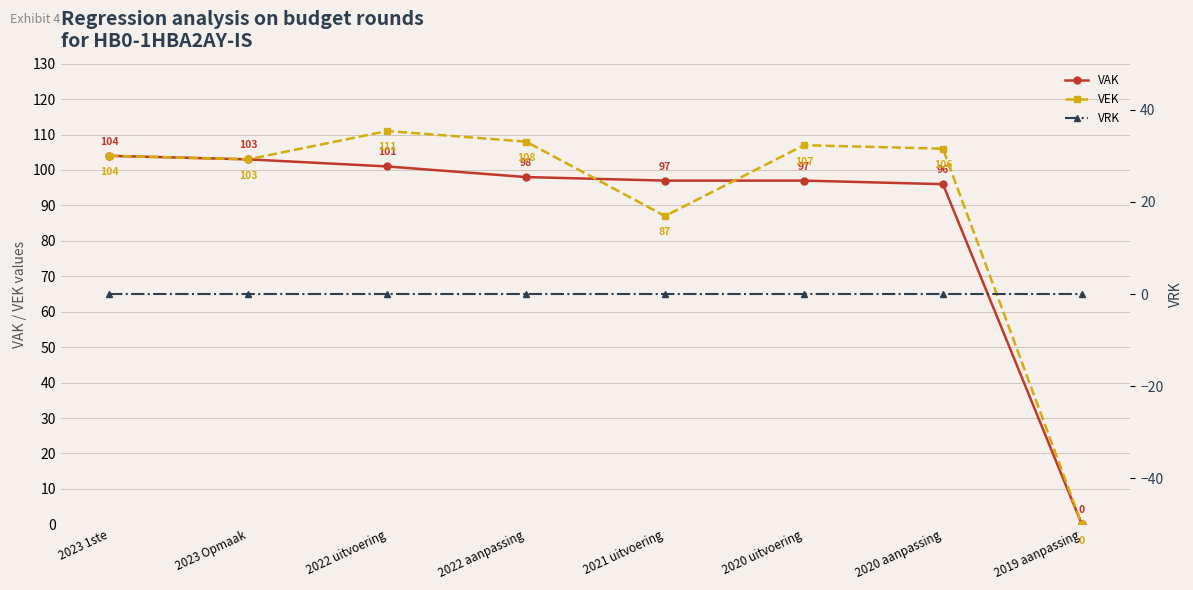

Is it true that VEK equals 146 at 2023 1ste?

False